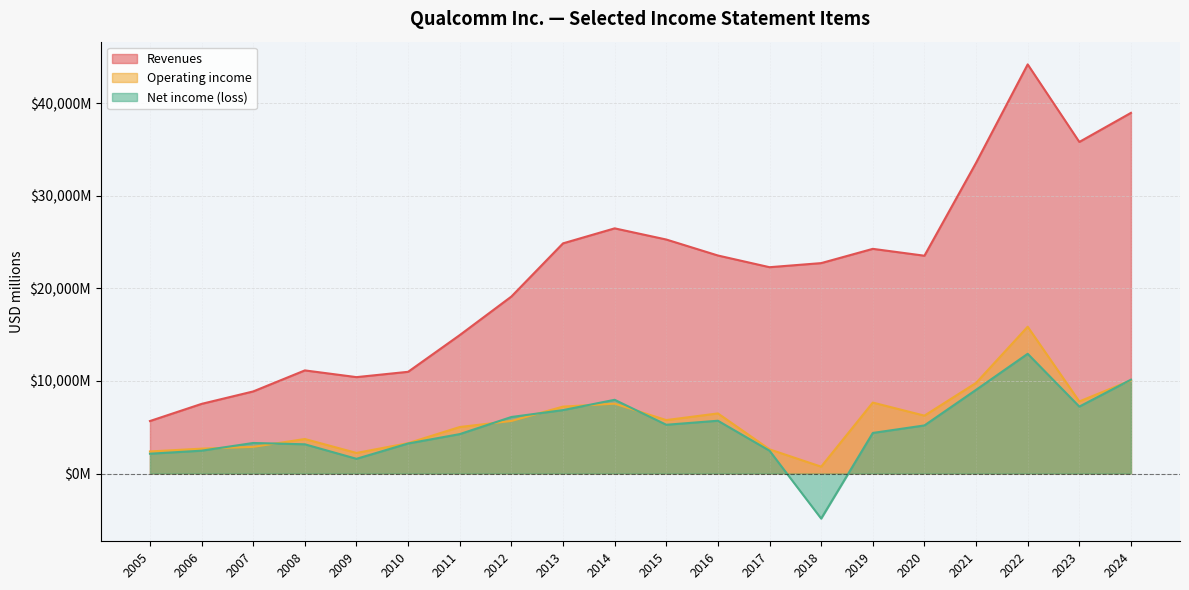

Read the Revenues value at 2007.

8871